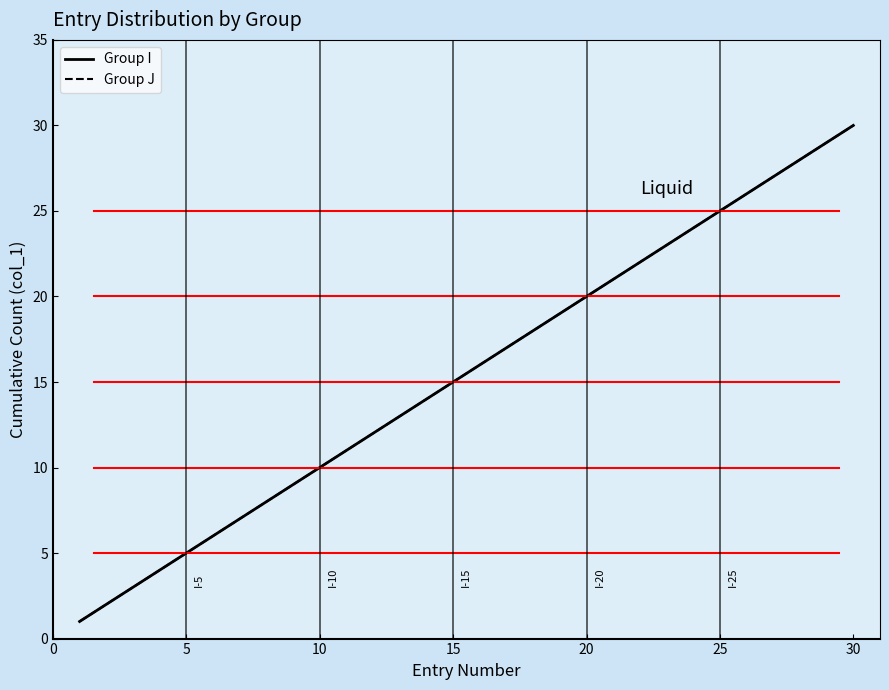

Is this an area chart (filled region under the line)?

No